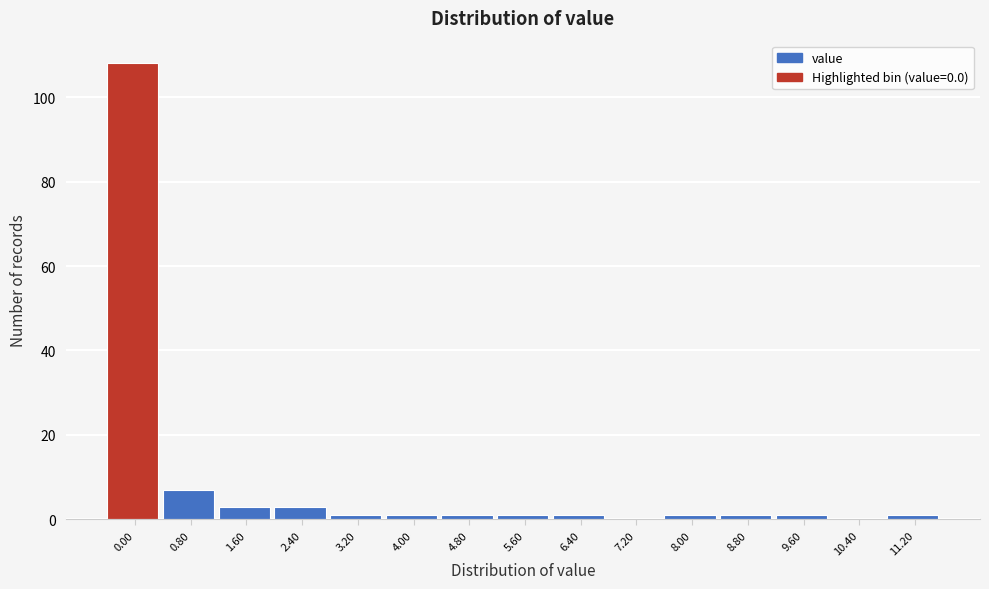

Reading left to right, list all the values displayed in this chart.

0.00=108	0.80=7	1.60=3	2.40=3	3.20=1	4.00=1	4.80=1	5.60=1	6.40=1	7.20=0	8.00=1	8.80=1	9.60=1	10.40=0	11.20=1